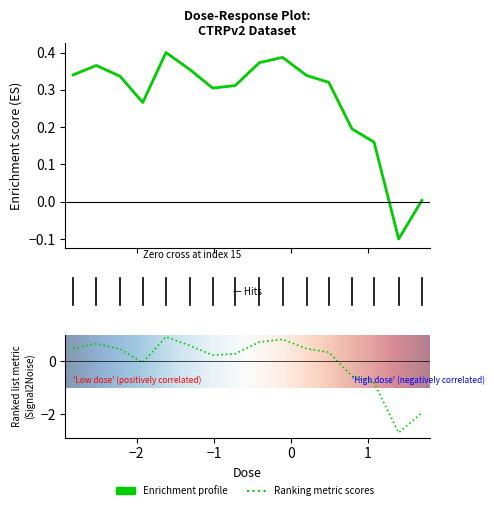

Reading right to left, what are all the values shown in this chart?

50.0=0.0	25.0=-0.1	12.0=0.2	6.2=0.2	3.1=0.3	1.6=0.3	0.78=0.4	0.39=0.4	0.19=0.3	0.097=0.3	0.049=0.4	0.024=0.4	0.012=0.3	0.0061=0.3	0.003=0.4	0.0015=0.3